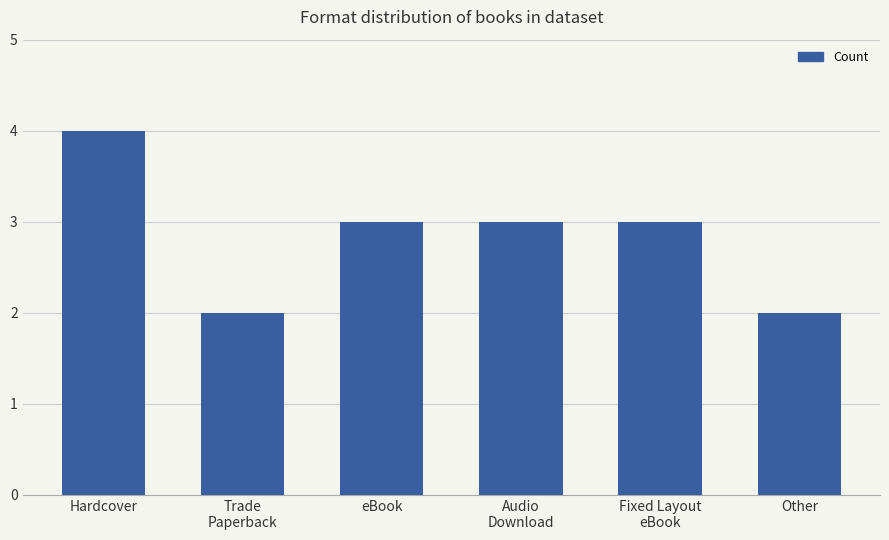

True or false: the data shows 1 at Audio
Download.

False